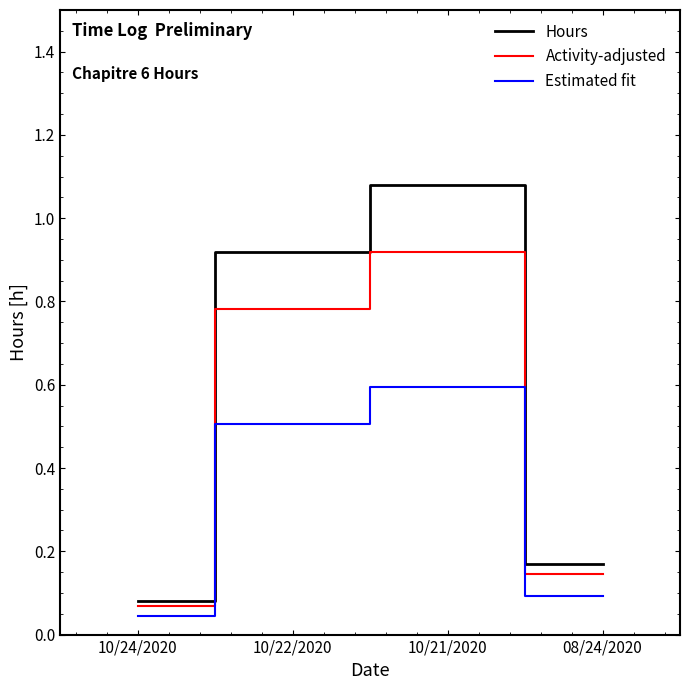

True or false: Hours and Estimated fit cross at least once.

False